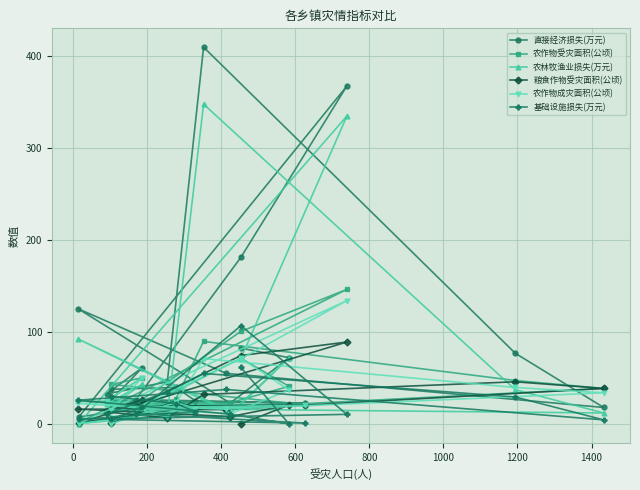

Which series has the largest range (max minus min)?

直接经济损失(万元)